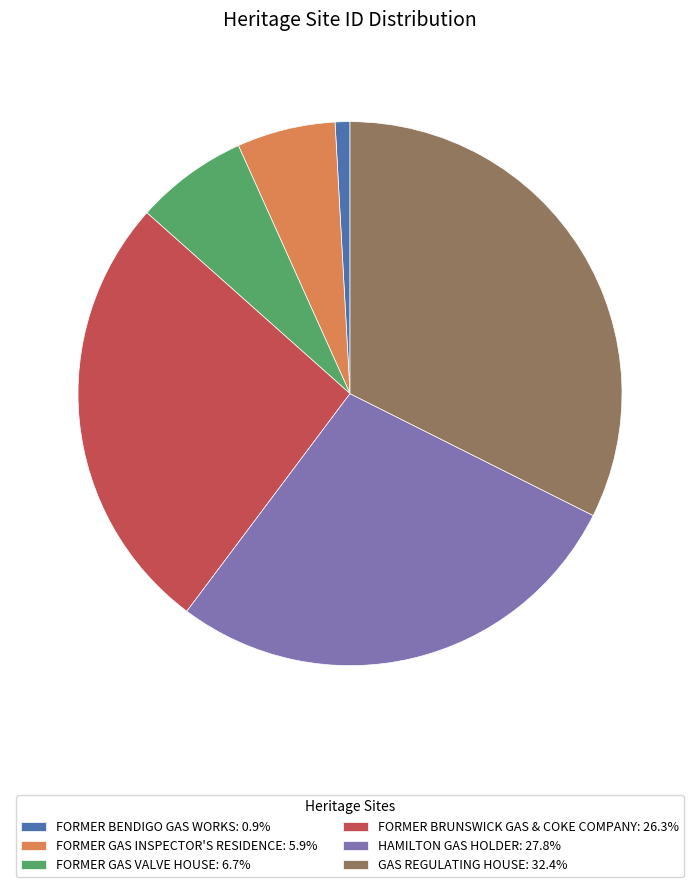

Is the sum of FORMER GAS INSPECTOR'S RESIDENCE: 5.9% and FORMER GAS VALVE HOUSE: 6.7% greater than half?

No